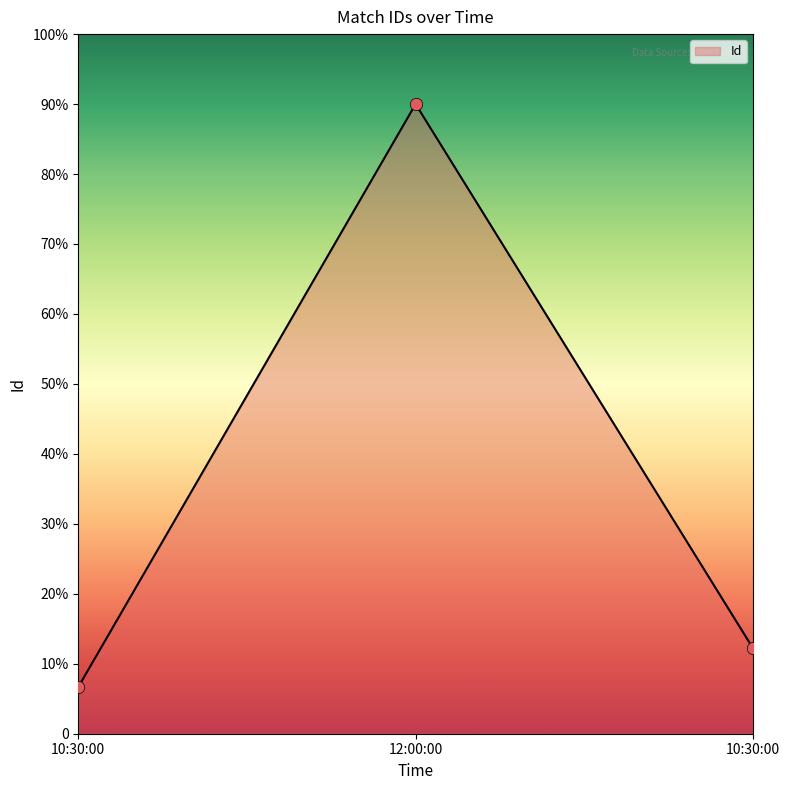

Approximately how many times larger is the value at 10:30:00 compared to 12:00:00?

0.1